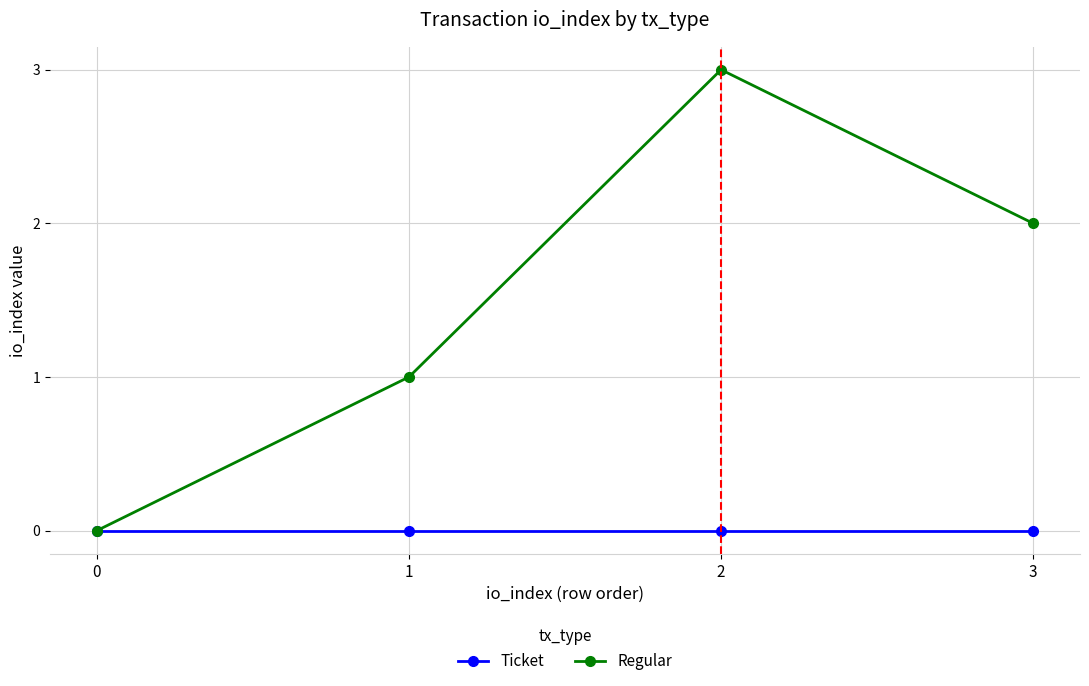

What is the difference between the maximum and minimum values in the Regular series?

3